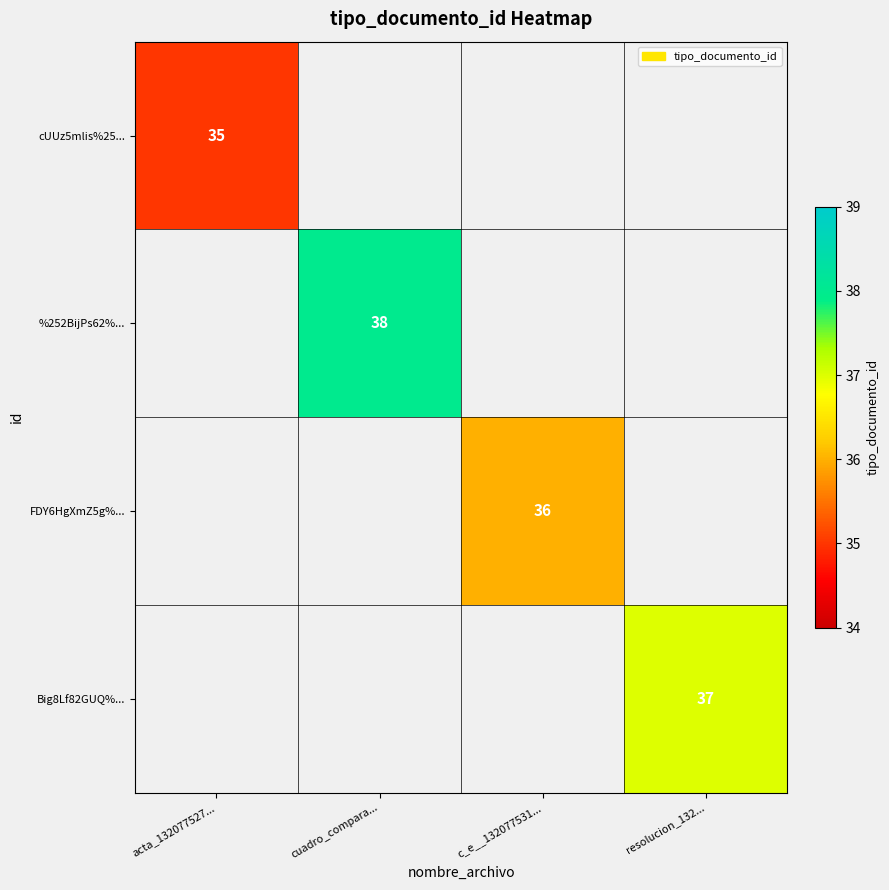

The cUUz5mlis%25... series shows 58 at acta_132077527.... True or false?

False